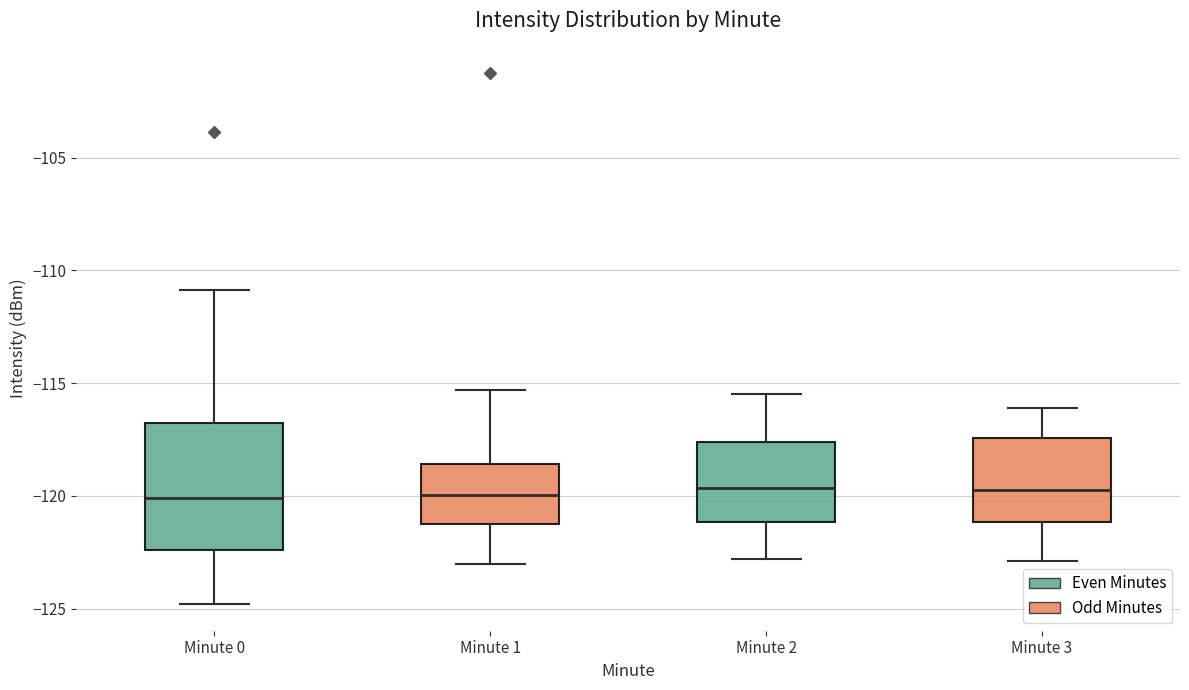

Reading left to right, read every box against the y-axis: the position of its median line, the range the box covers, and the ends of its whiskers. The values are not printed on the chart, so give them approximately, as read against the axis.

Minute 0: median -120.0, box -122.5 to -117.0, whiskers -125.0 to -111.0
Minute 1: median -120.0, box -121.0 to -118.5, whiskers -123.0 to -115.5
Minute 2: median -119.5, box -121.0 to -117.5, whiskers -123.0 to -115.5
Minute 3: median -119.5, box -121.0 to -117.5, whiskers -123.0 to -116.0